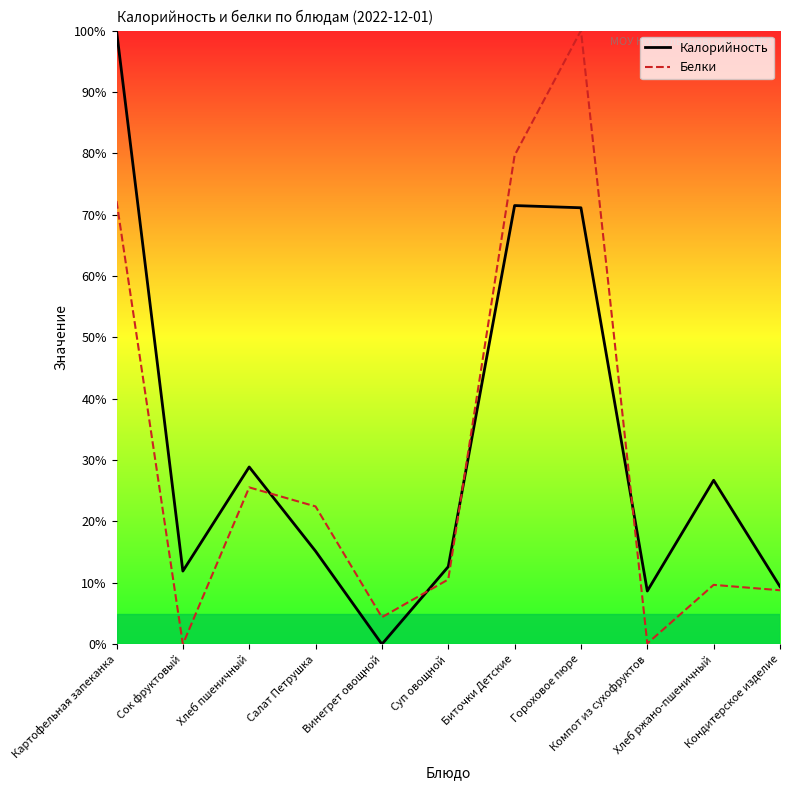

List the labels in order of Калорийность value, largest first.

Картофельная запеканка, Биточки Детские, Гороховое пюре, Хлеб пшеничный, Хлеб ржано-пшеничный, Салат Петрушка, Суп овощной, Сок фруктовый, Кондитерское изделие, Компот из сухофруктов, Винегрет овощной